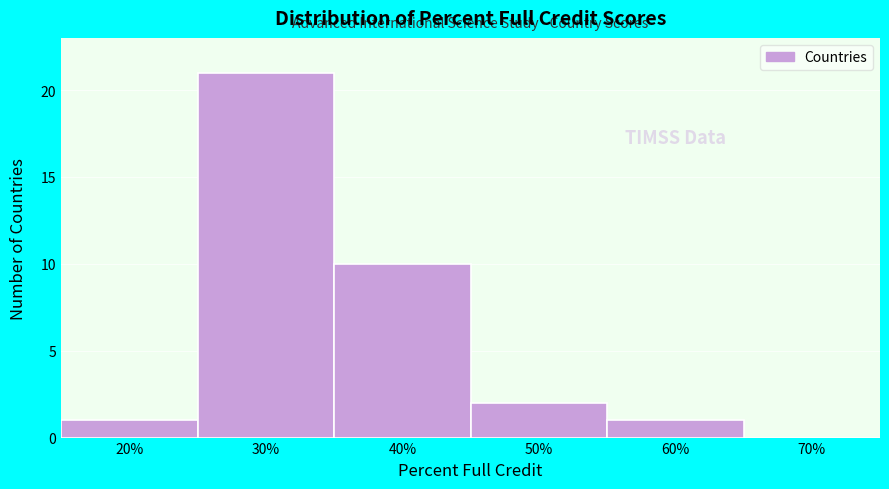

Reading left to right, list all the values displayed in this chart.

20%=1	30%=21	40%=10	50%=2	60%=1	70%=0